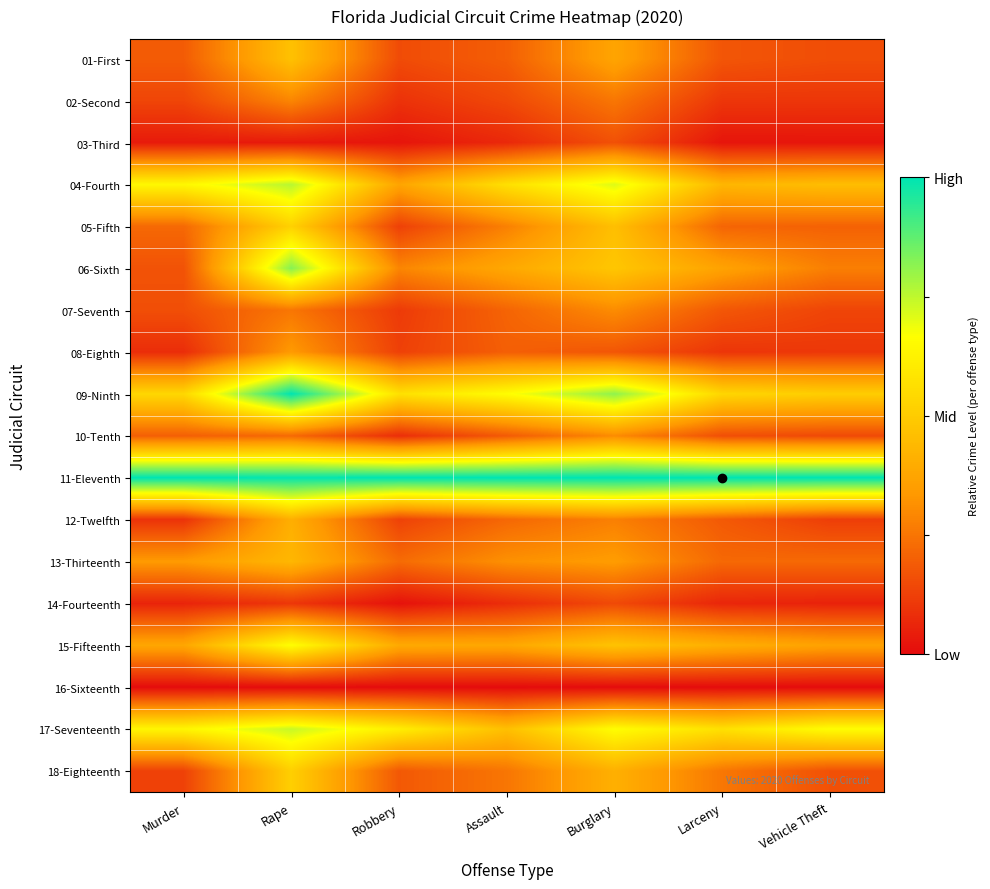

List the series in order of their peak value, highest first.

09-Ninth, 11-Eleventh, 06-Sixth, 04-Fourth, 17-Seventeenth, 15-Fifteenth, 05-Fifth, 18-Eighteenth, 01-First, 13-Thirteenth, 12-Twelfth, 08-Eighth, 07-Seventh, 10-Tenth, 02-Second, 03-Third, 14-Fourteenth, 16-Sixteenth